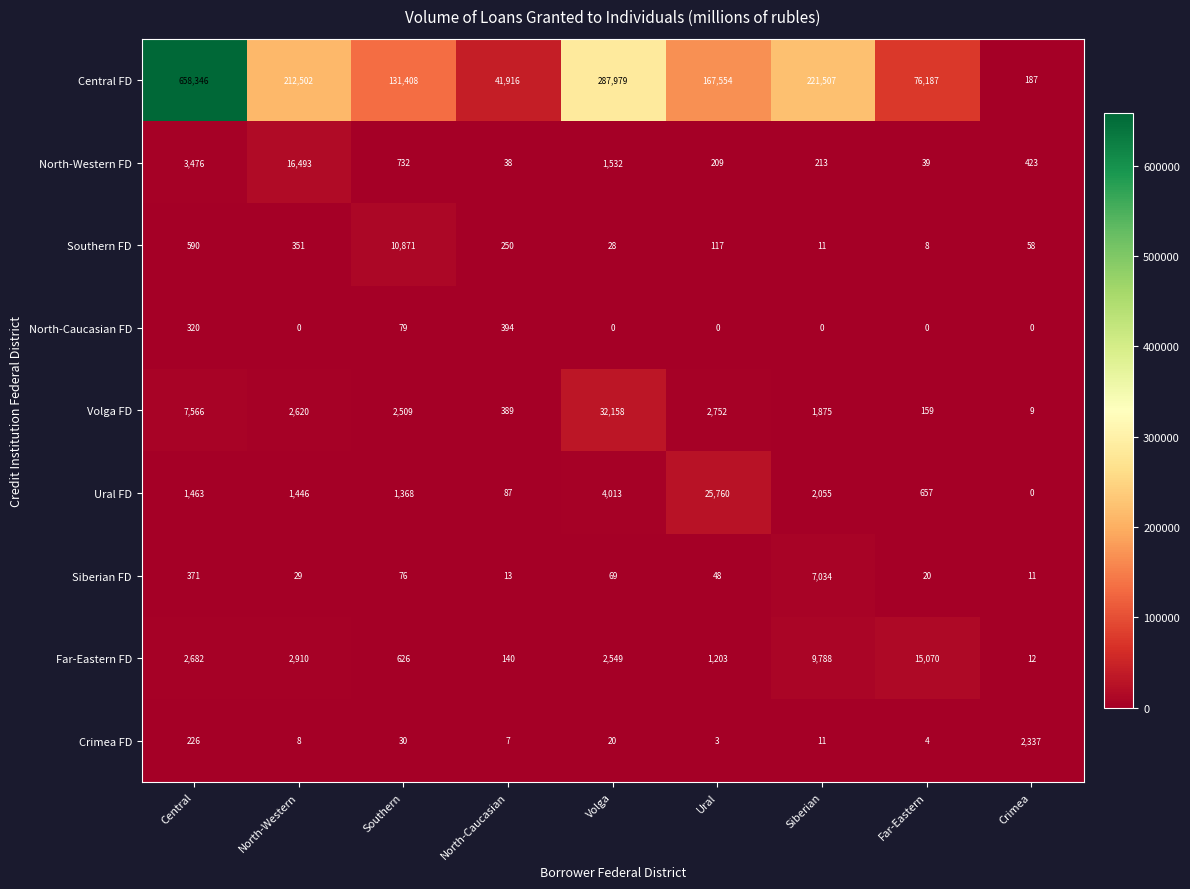

The value of Volga FD at Far-Eastern is 54. True or false?

False